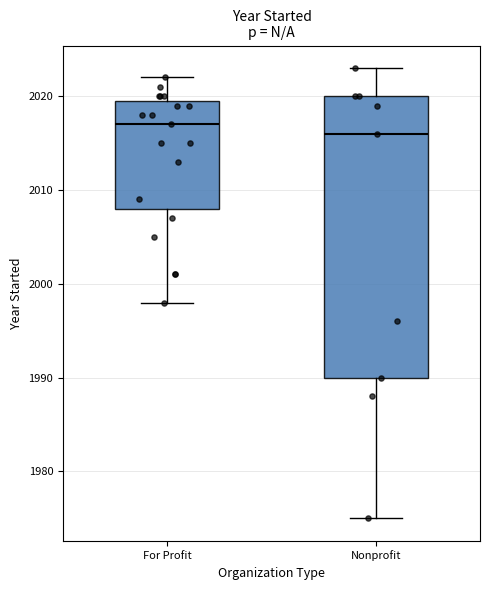

Which box's median line is the lowest?

Nonprofit